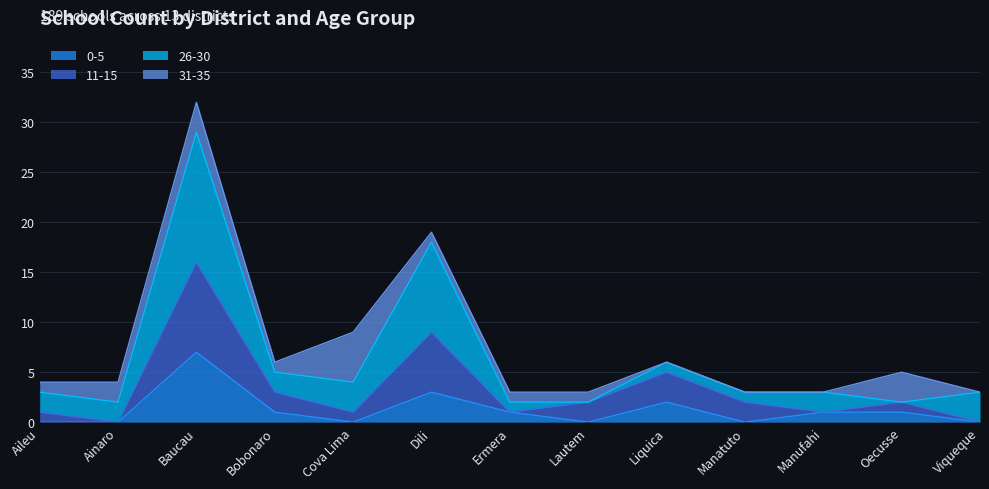

True or false: 0-5 and 11-15 intersect in this chart.

False